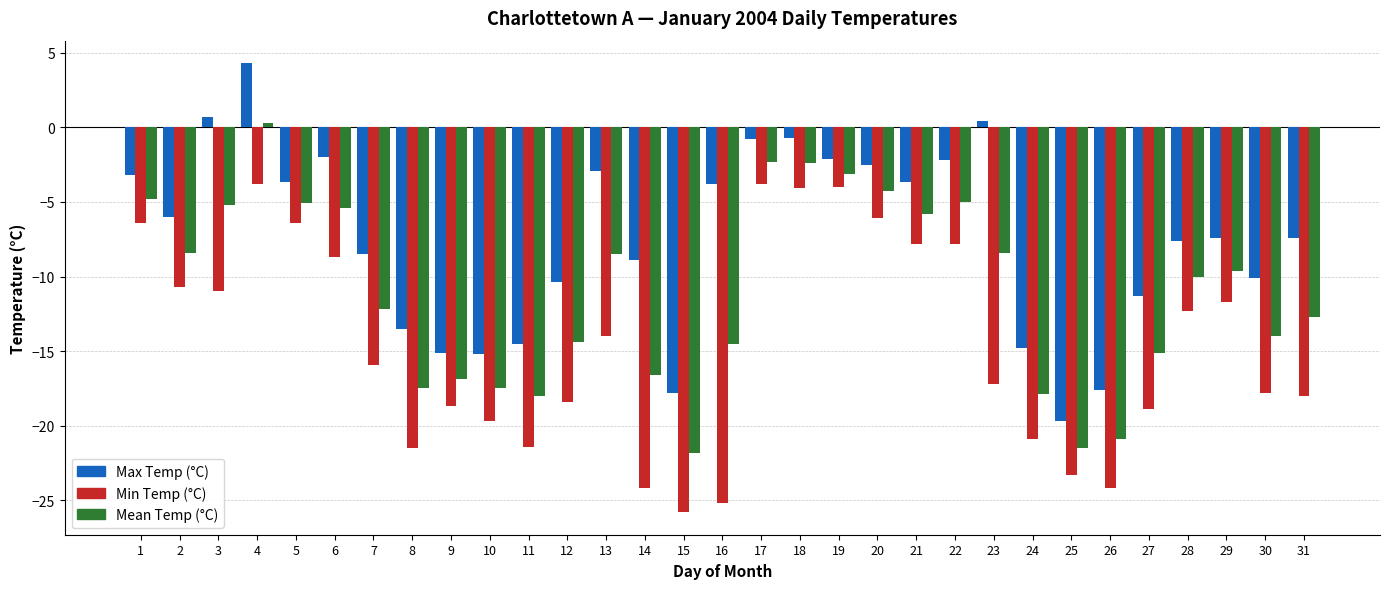

Between 11 and 31, which series saw the biggest shift?

Max Temp (°C)